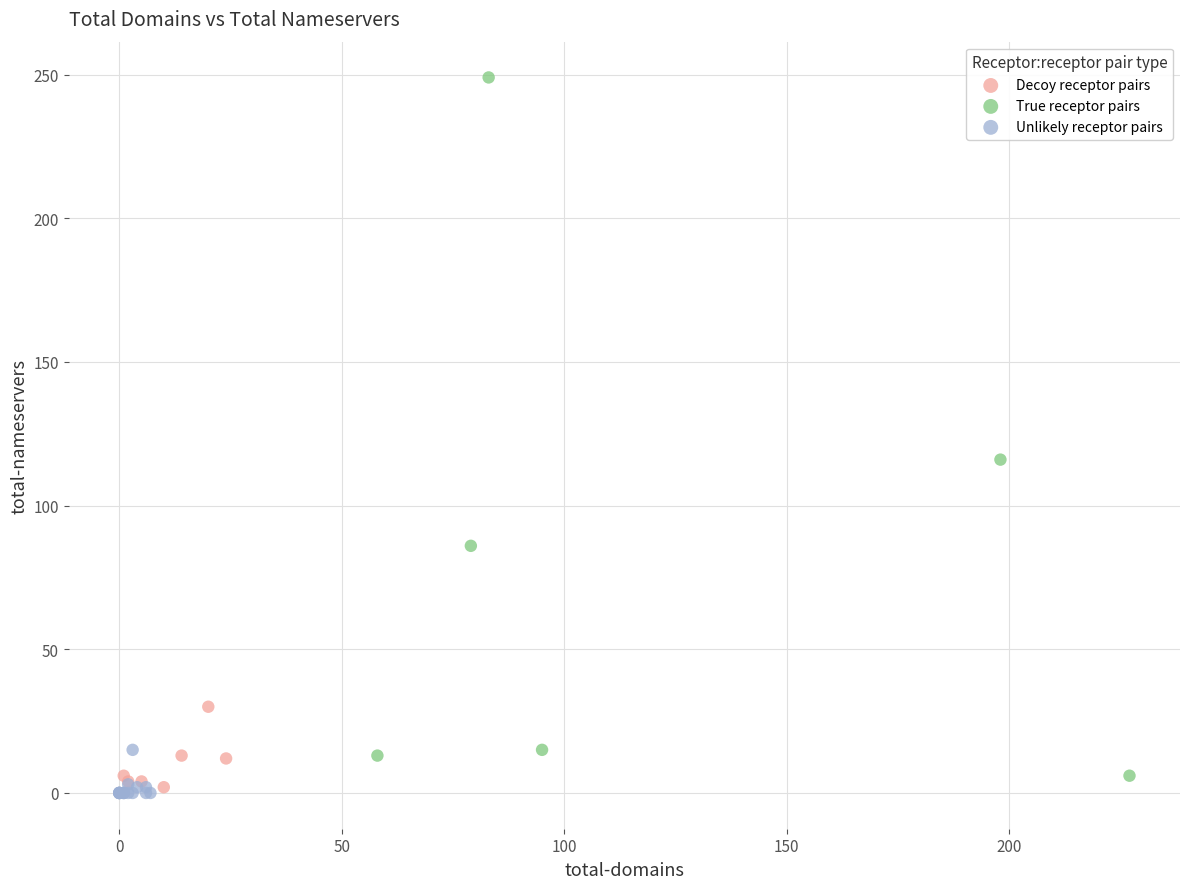

Which series has the largest Y range (max minus min)?

True receptor pairs